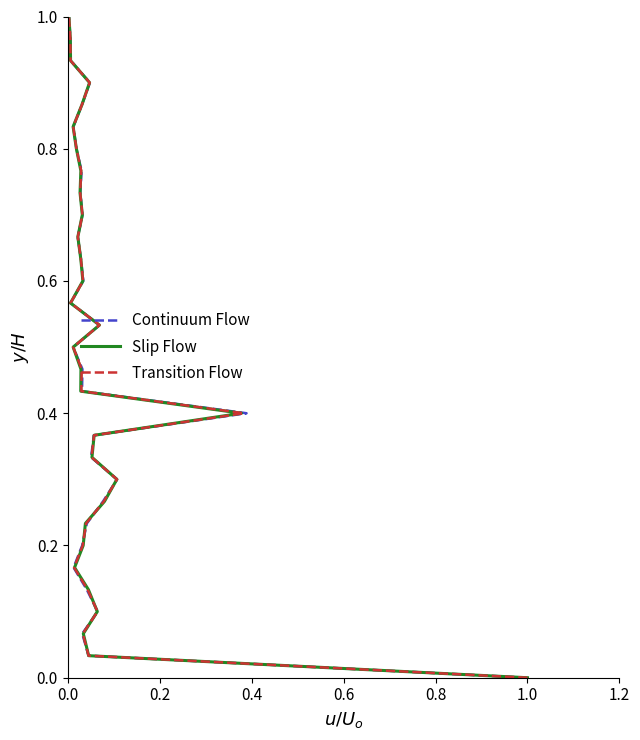

Rank the series by their maximum value, from highest to lowest.

Continuum Flow, Slip Flow, Transition Flow